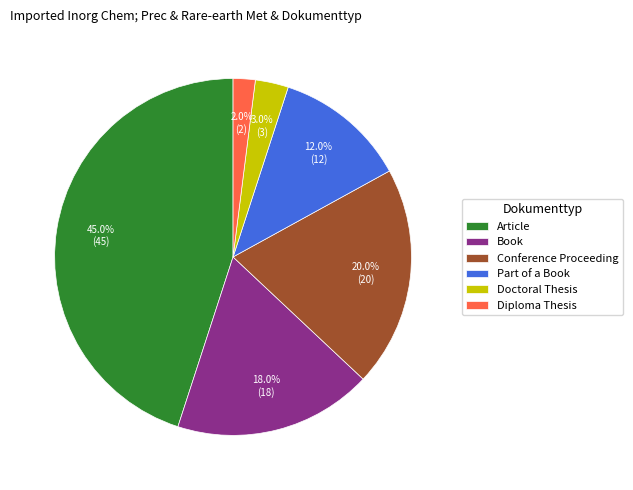

What portion of the pie excludes Part of a Book?

88.0%